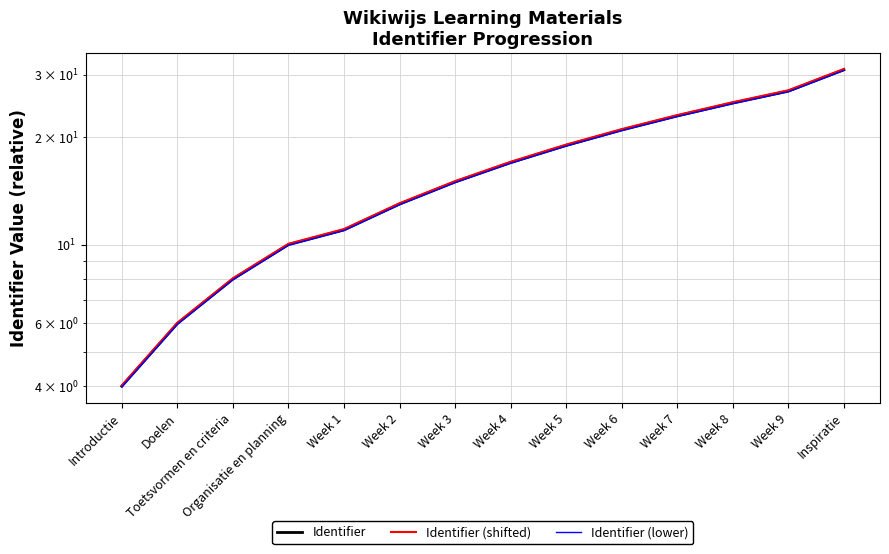

What is the minimum value shown in the chart?

4.0